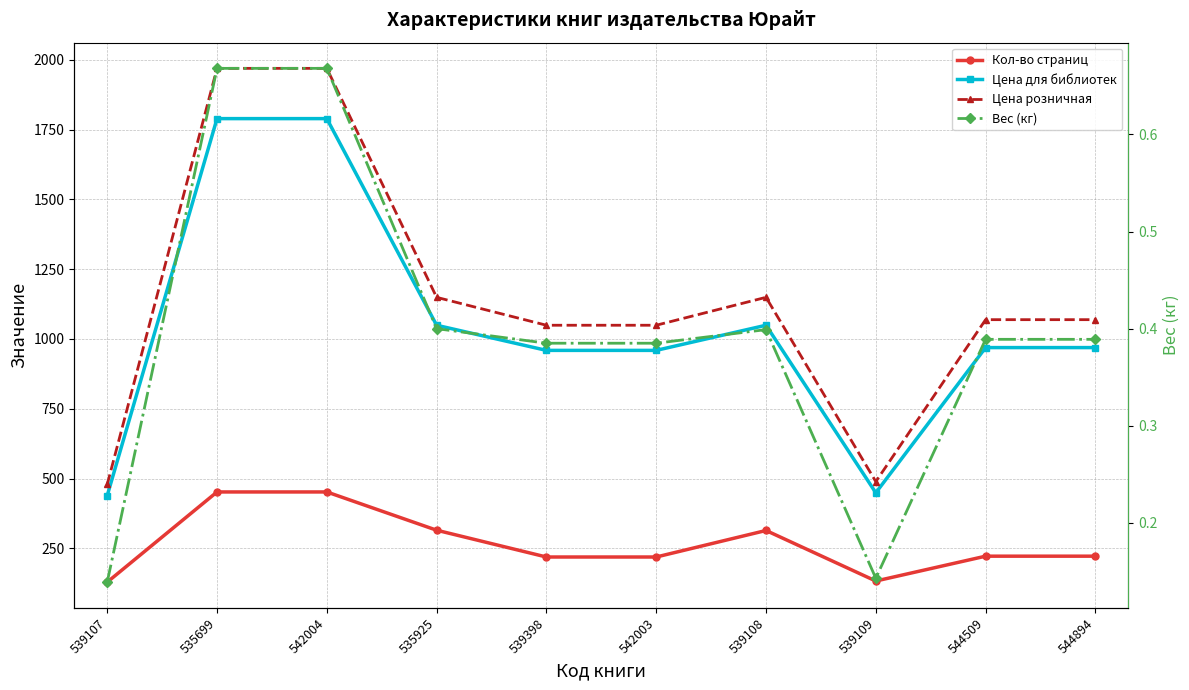

What is the highest value of the Цена розничная series?

1969.0